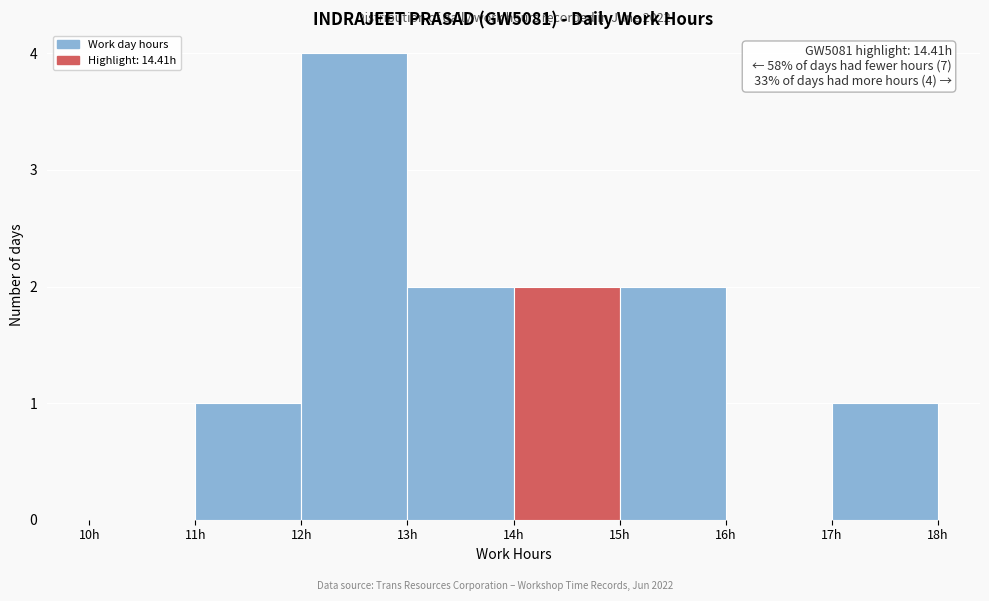

Over which range of the x-axis is the bar tallest?

12 to 13